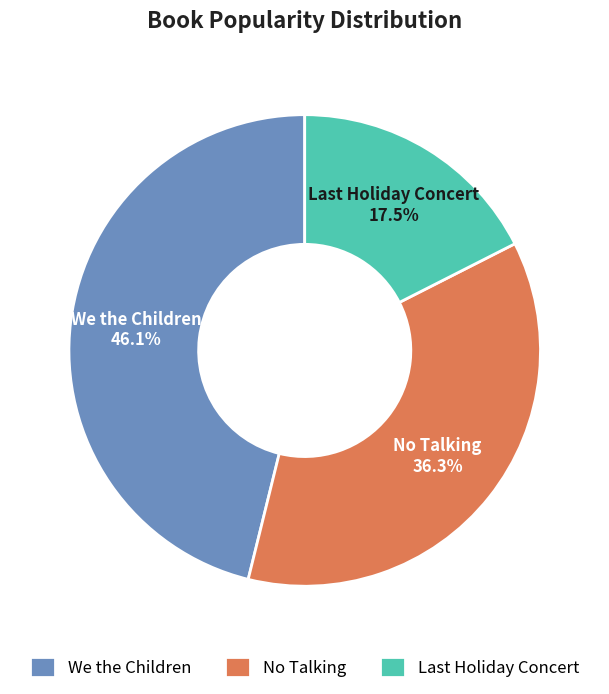

To the nearest percent, what is the difference between the largest and smallest slice percentages?

29%